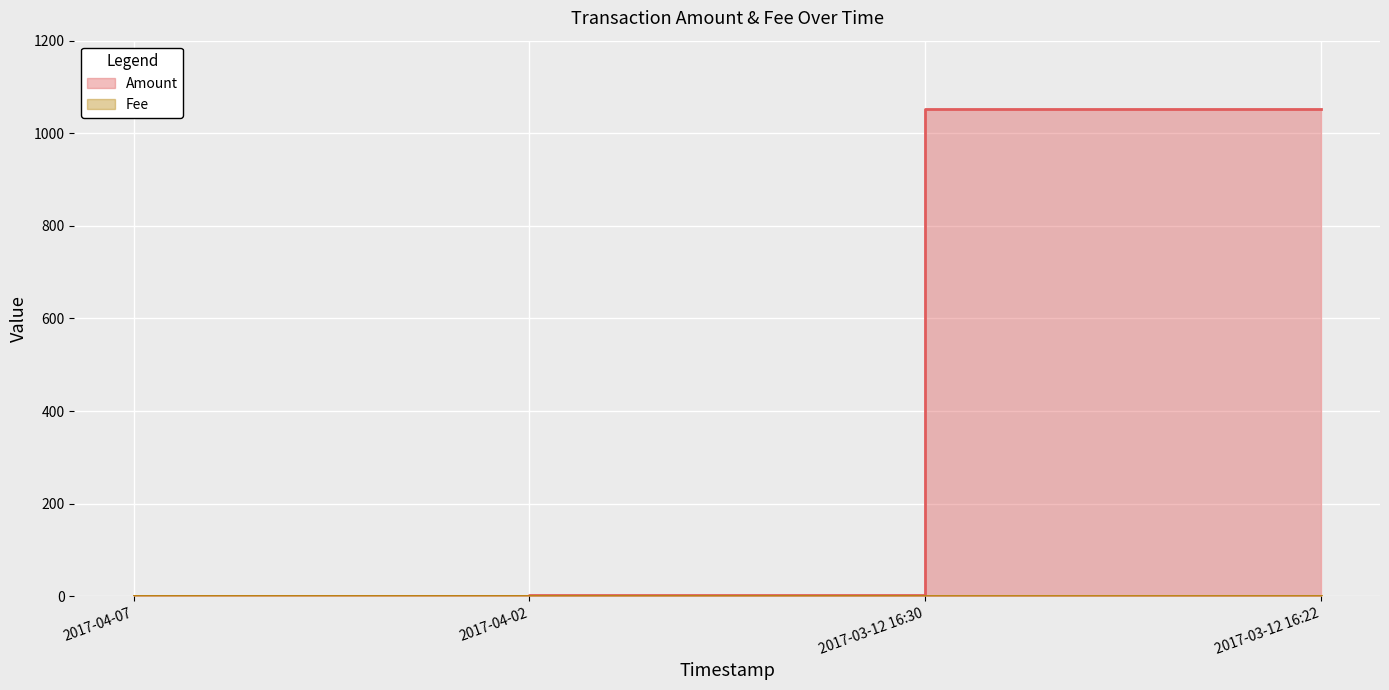

Between 2017-03-12 16:22 and 2017-03-12 16:30, which is larger?

2017-03-12 16:22